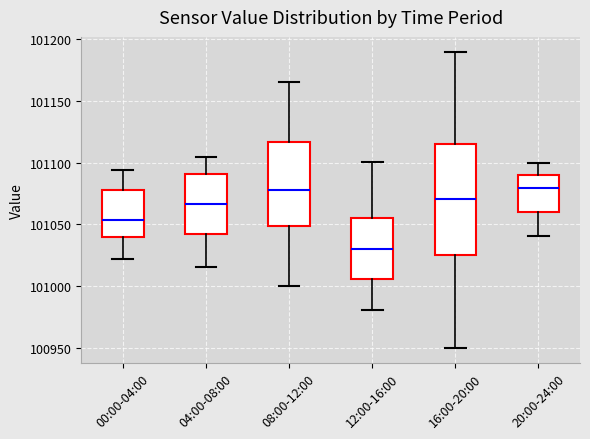

Reading left to right, transcribe this box plot: for each box, give where its median line is, the range the box spans, and where its two whiskers end, as read against the y-axis. The values are not printed on the chart, so give them approximately, as read against the axis.

00:00-04:00: median 101055, box 101040 to 101080, whiskers 101020 to 101095
04:00-08:00: median 101065, box 101040 to 101090, whiskers 101015 to 101105
08:00-12:00: median 101080, box 101050 to 101115, whiskers 101000 to 101165
12:00-16:00: median 101030, box 101005 to 101055, whiskers 100980 to 101100
16:00-20:00: median 101070, box 101025 to 101115, whiskers 100950 to 101190
20:00-24:00: median 101080, box 101060 to 101090, whiskers 101040 to 101100